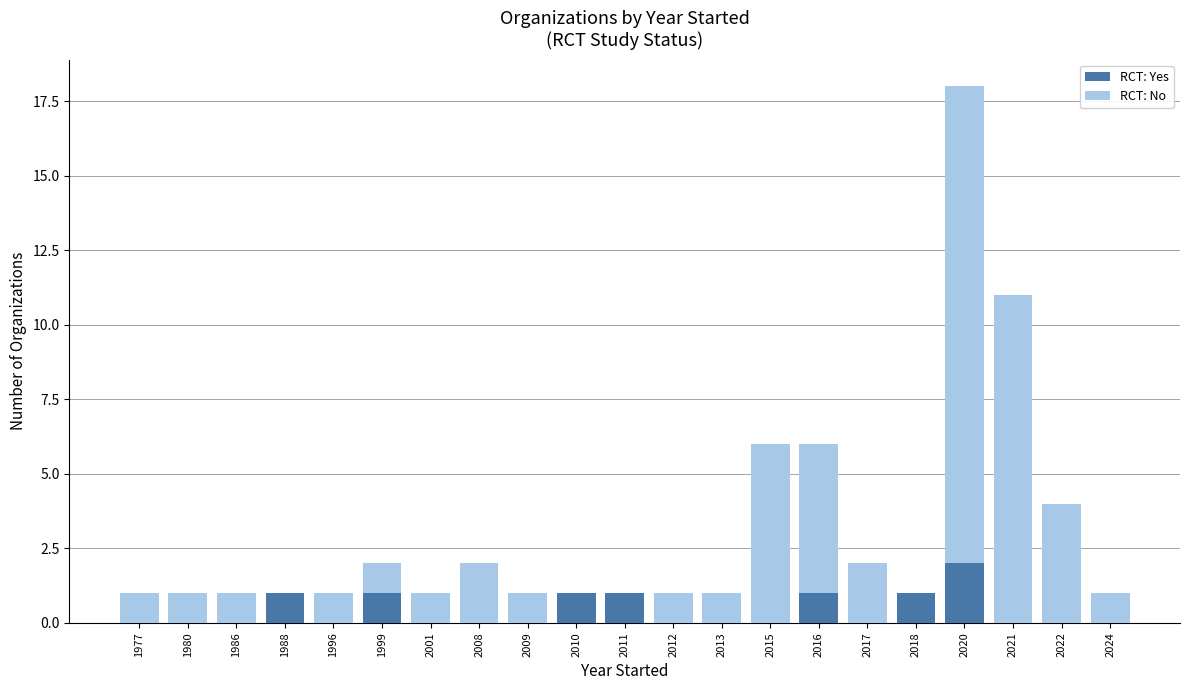

What is the total value across all series at 2020?

18